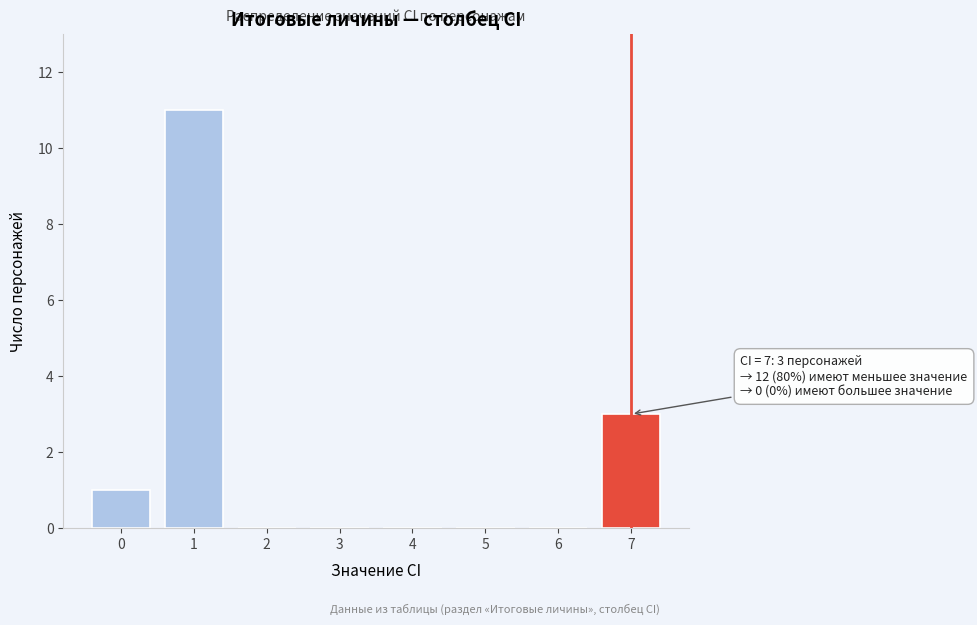

Over which range of the x-axis is the bar tallest?

0.5 to 1.5